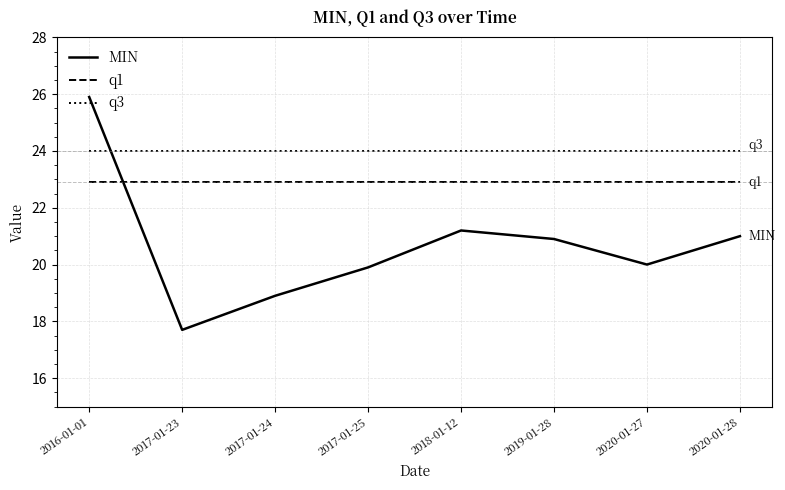

What is the sum of the MIN values at 2020-01-28 and 2019-01-28?

41.9